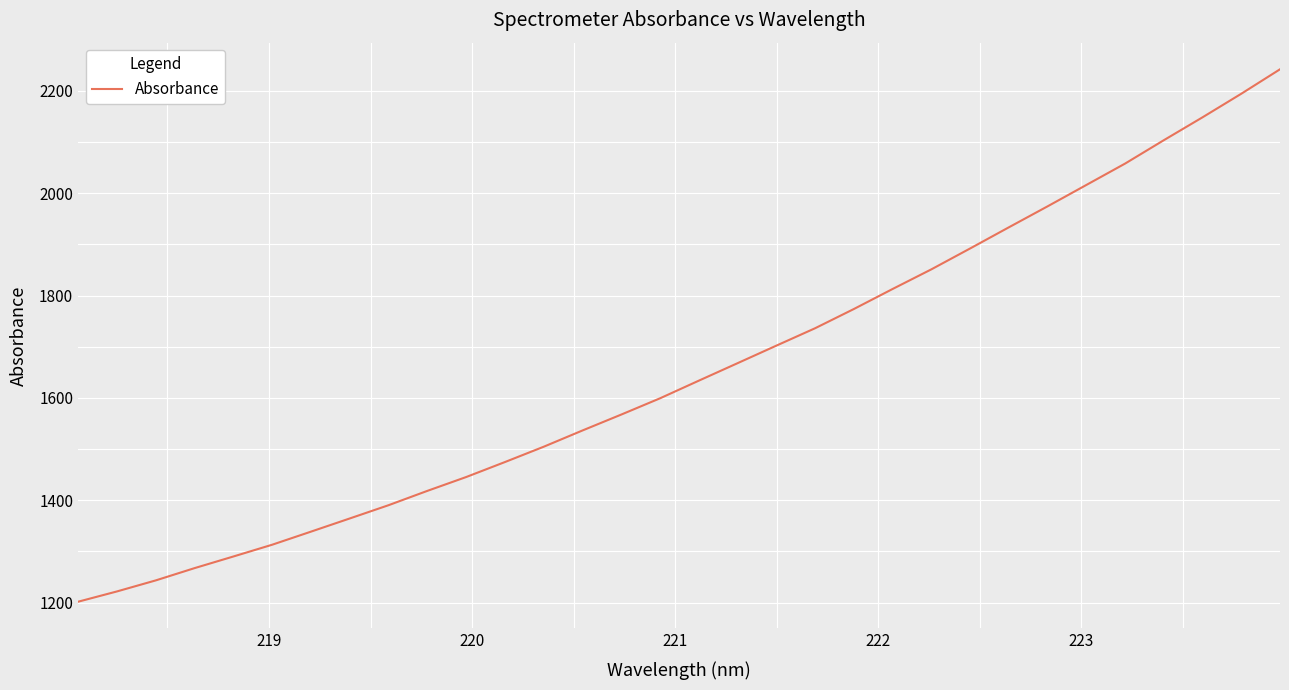

What is the maximum value shown in the chart?

2241.9